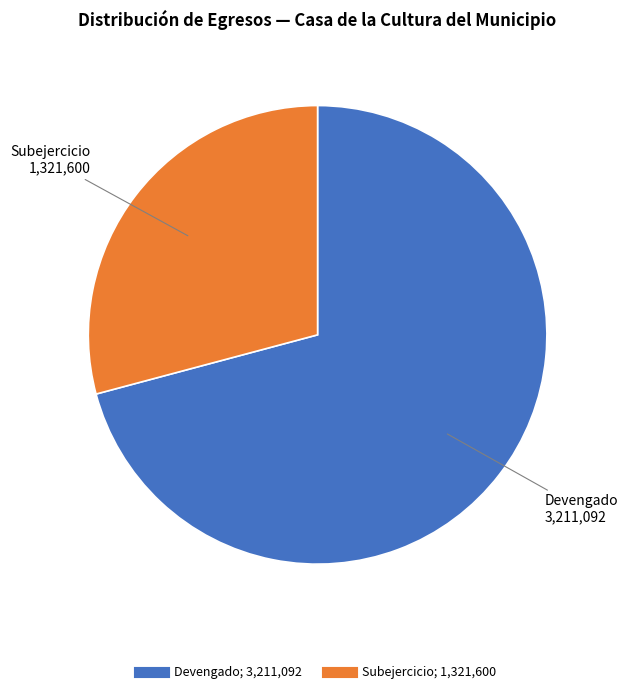

Count the number of slices in the pie.

2